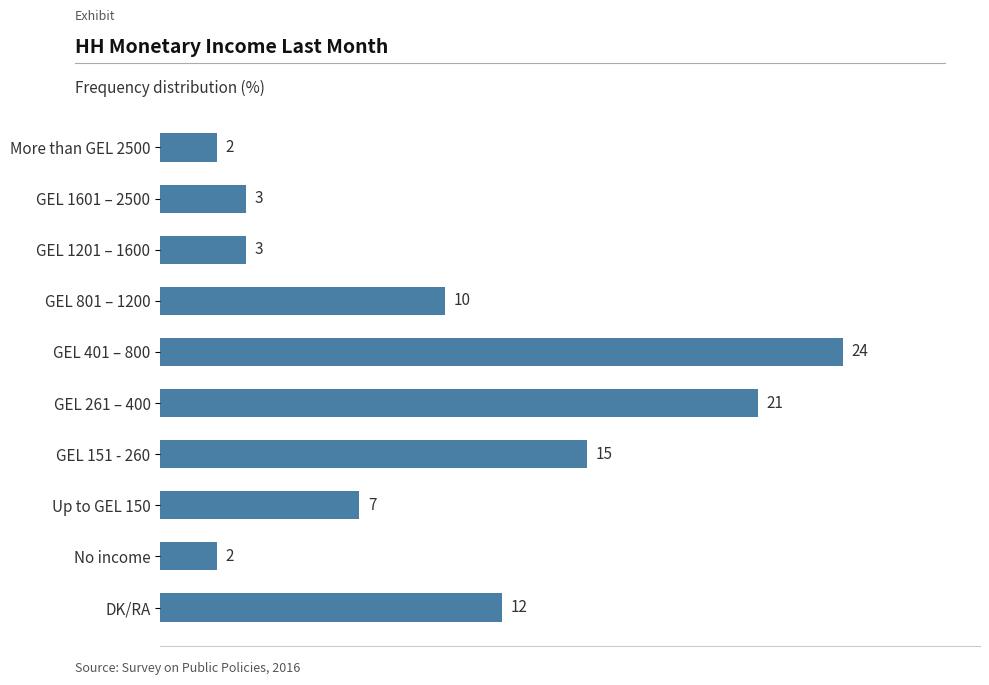

Is it true that the value at No income is 1?

False